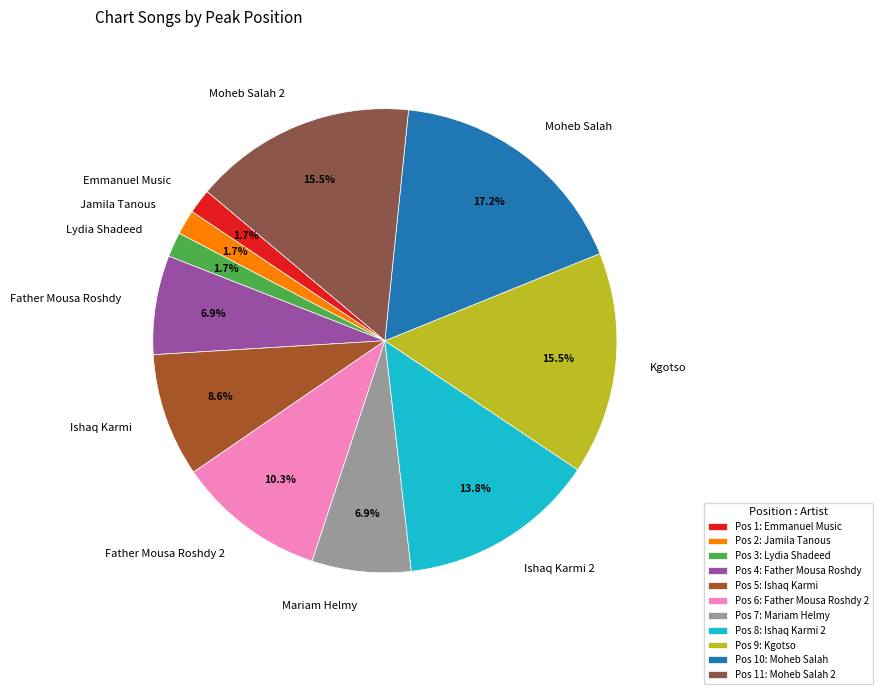

What is the ratio of the value at Mariam Helmy to the value at Kgotso?

0.4